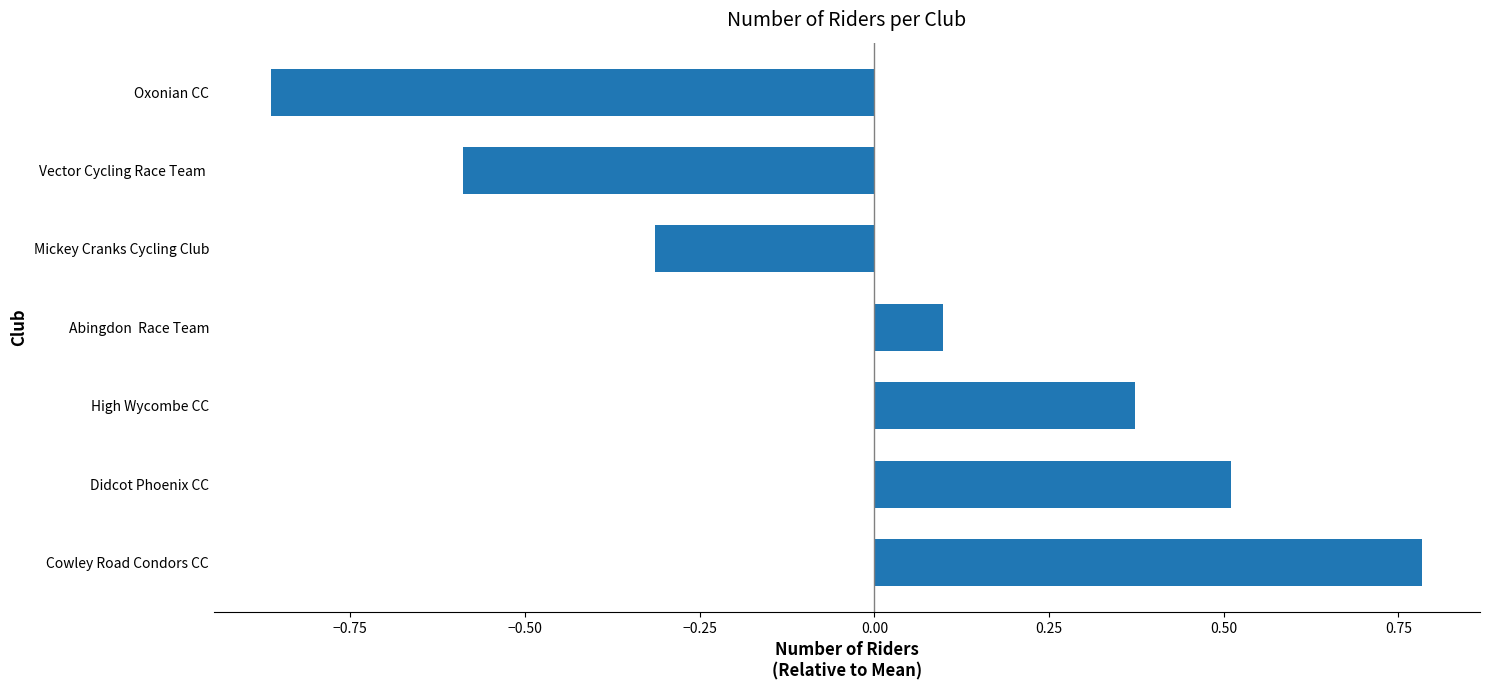

Rank the categories by value from highest to lowest.

Cowley Road Condors CC, Didcot Phoenix CC, High Wycombe CC, Abingdon  Race Team, Mickey Cranks Cycling Club, Vector Cycling Race Team , Oxonian CC